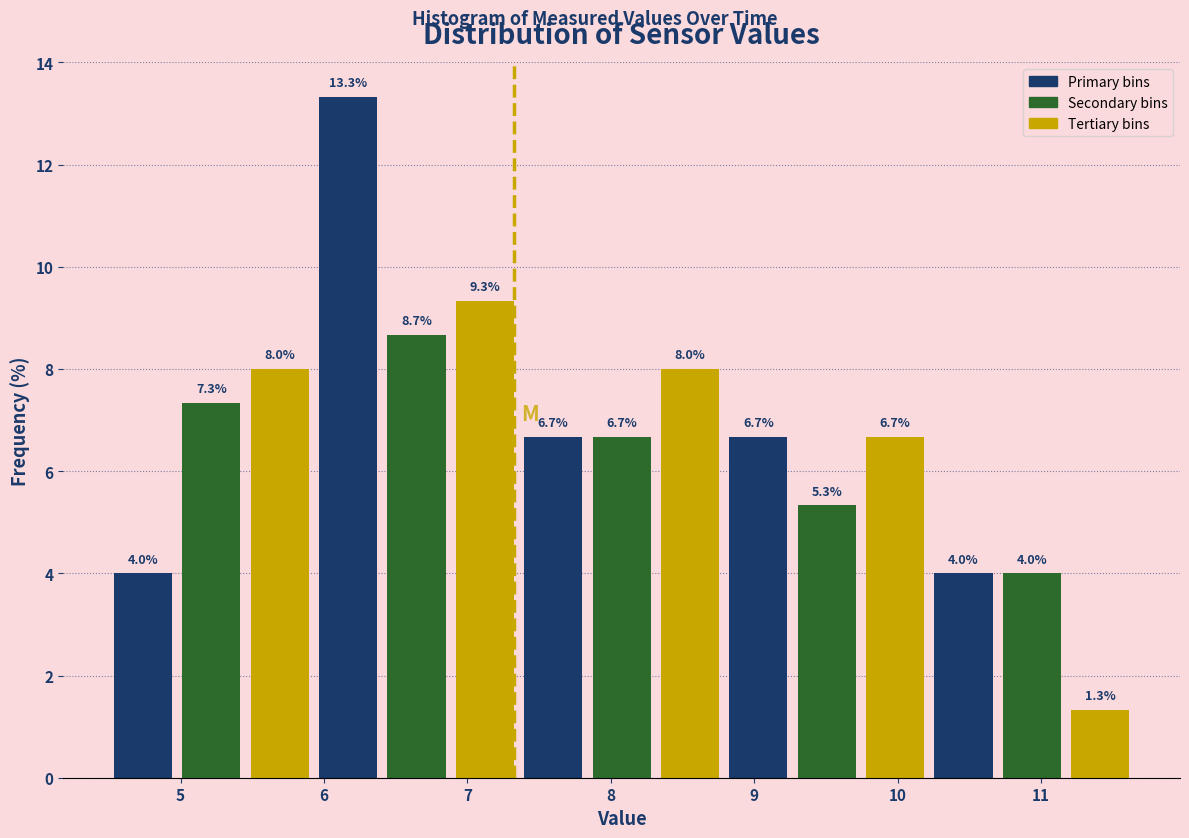

Reading left to right, list every bar in this chart as the range it spans on the x-axis followed by its height. The bar edges are not printed on the chart, so give them approximately, as read against the axis.

4.5 to 5.0: 4.0
5.0 to 5.5: 7.3
5.5 to 5.9: 8.0
5.9 to 6.4: 13.3
6.4 to 6.9: 8.7
6.9 to 7.4: 9.3
7.4 to 7.8: 6.7
7.8 to 8.3: 6.7
8.3 to 8.8: 8.0
8.8 to 9.3: 6.7
9.3 to 9.7: 5.3
9.7 to 10.2: 6.7
10.2 to 10.7: 4.0
10.7 to 11.2: 4.0
11.2 to 11.7: 1.3